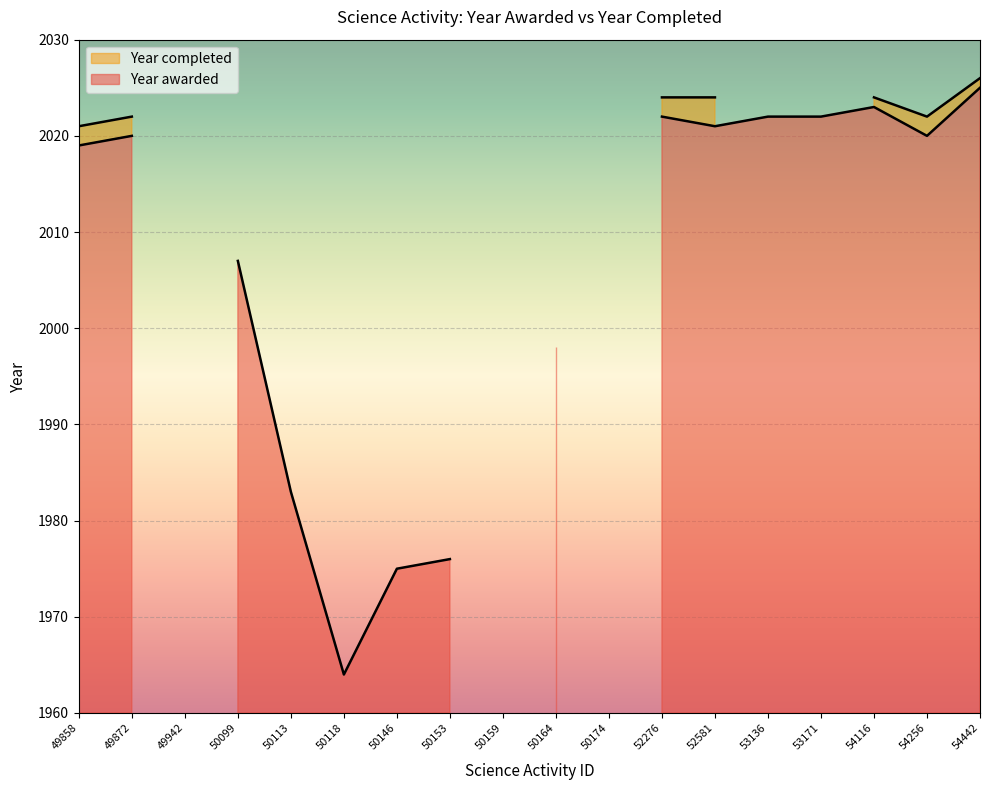

What is the value of the Year awarded point at the 12th from the left?

2022